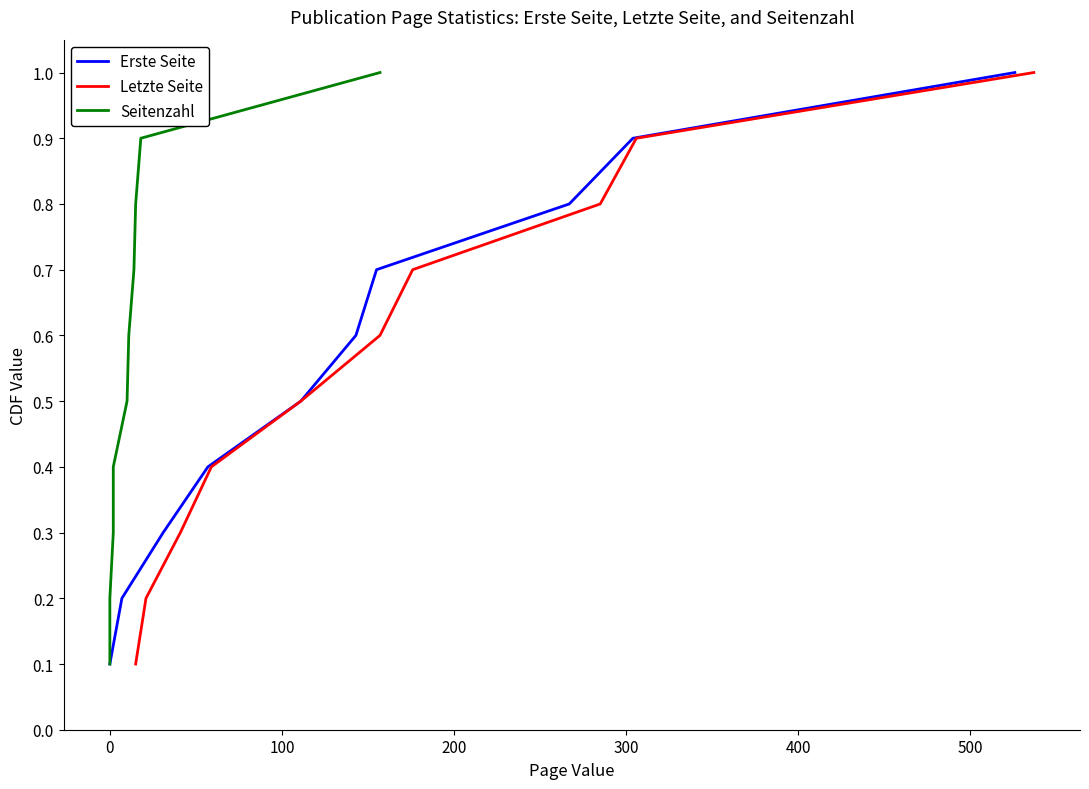

Is it true that Letzte Seite equals 1.1 at 500?

False